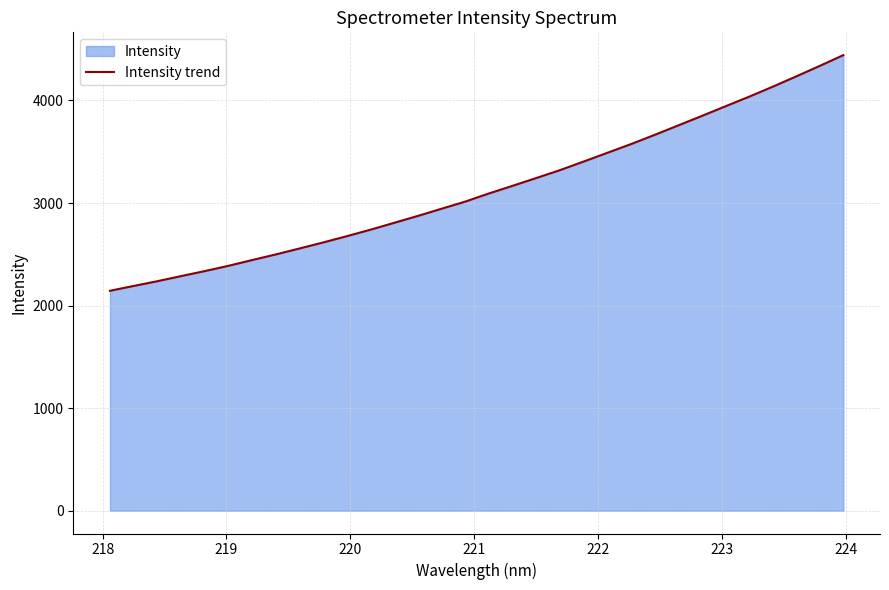

What is the minimum value shown in the chart?

2144.3